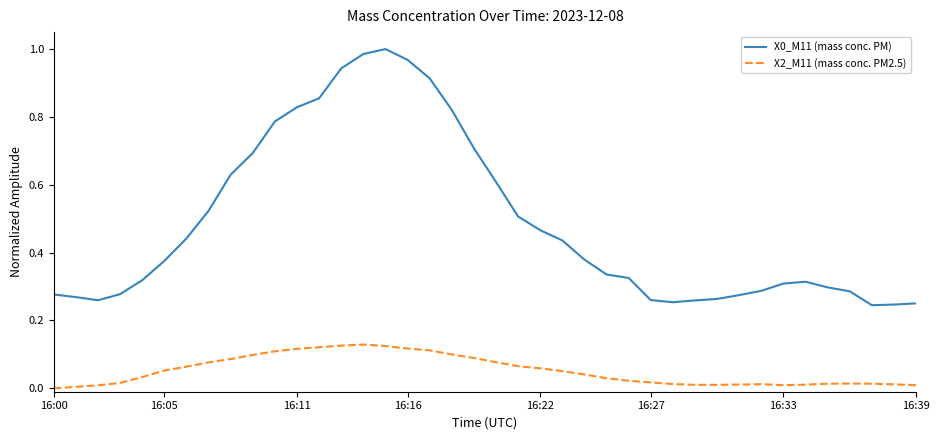

True or false: X0_M11 (mass conc. PM) and X2_M11 (mass conc. PM2.5) cross at least once.

False